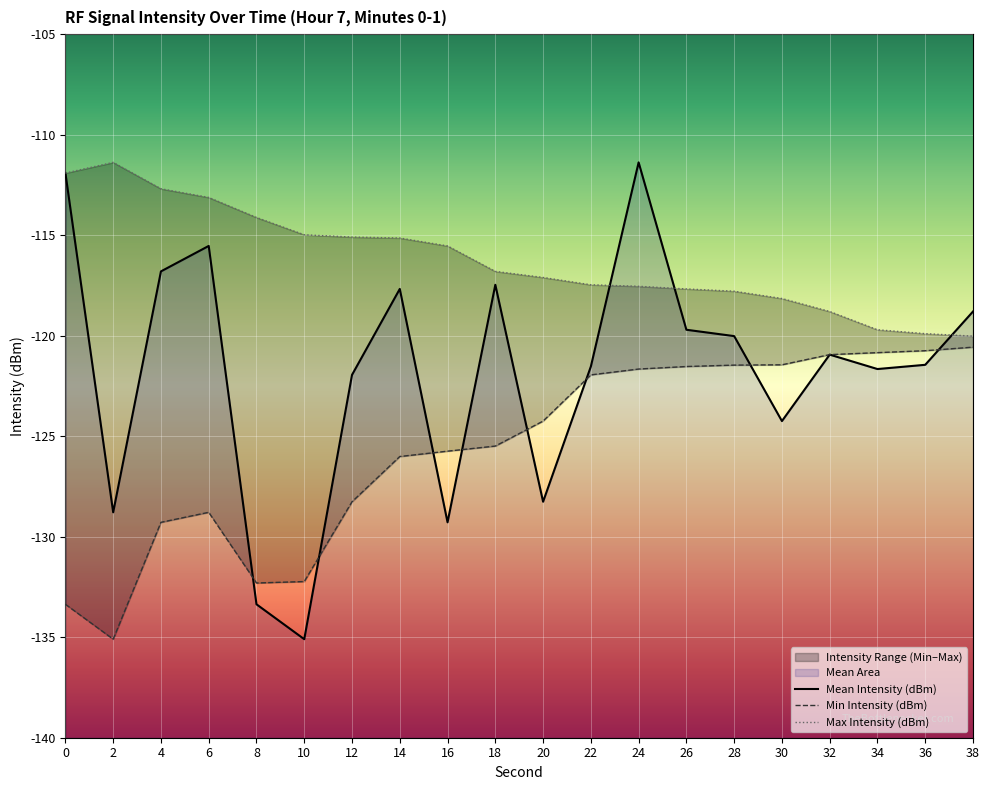

At which category does Mean Intensity (dBm) reach its first local peak?

6